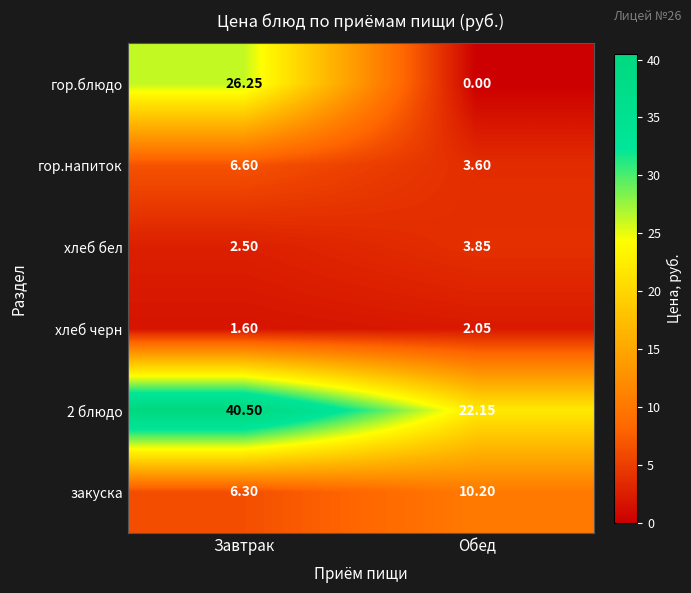

Where does the гор.блюдо series first go above 26?

Завтрак